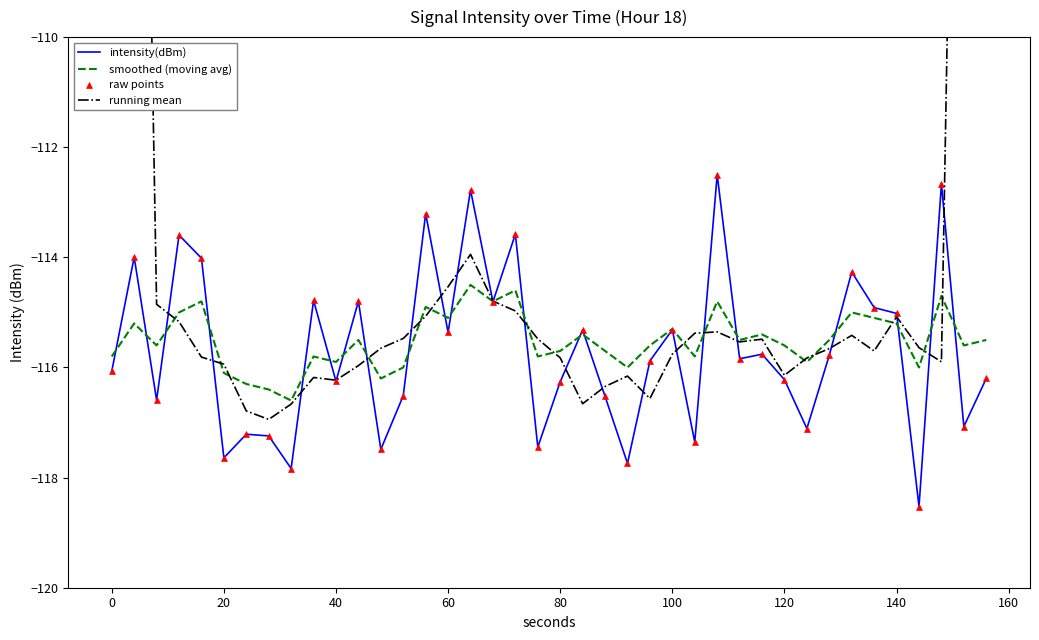

At how many categories does at least one series exceed -71?

2